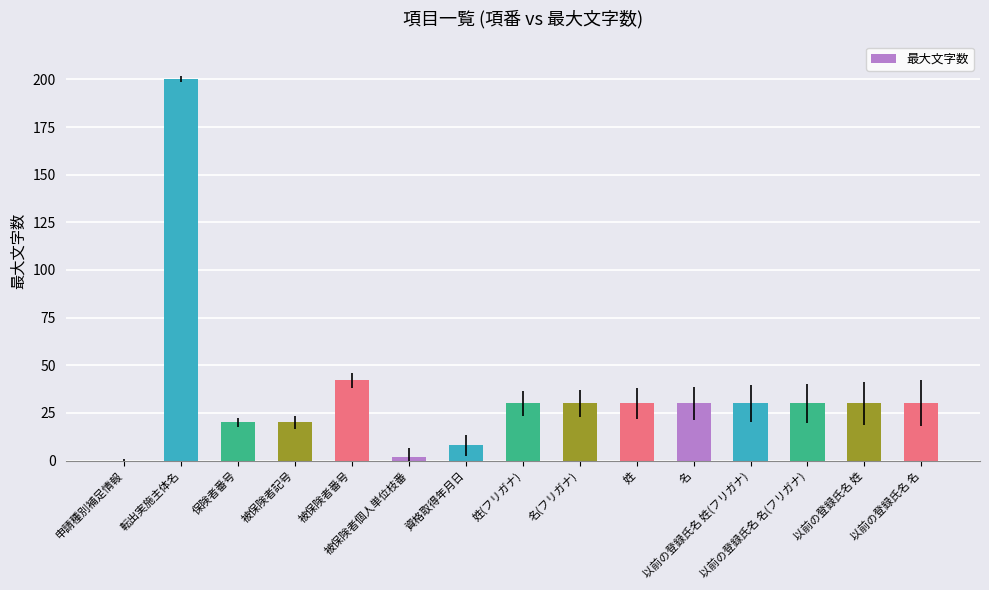

What is the maximum value shown in the chart?

200